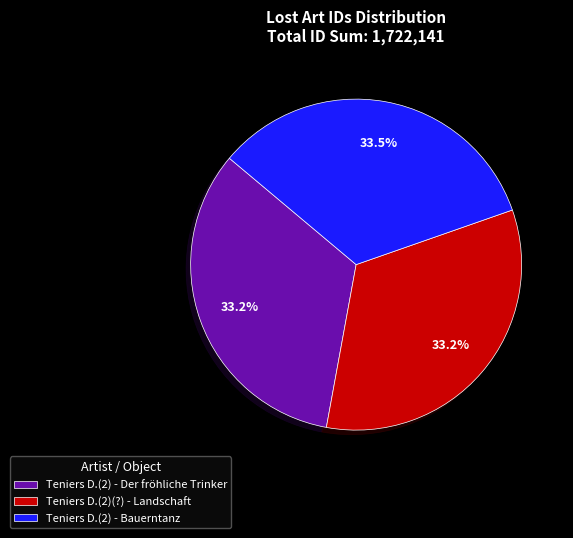

What portion of the pie excludes Teniers D.(2)(?) - Landschaft?

66.8%